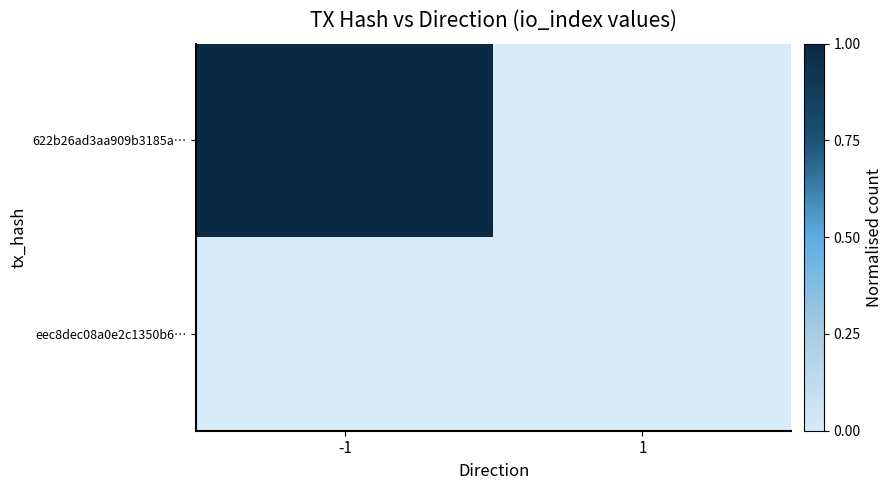

Between -1 and 1, which series saw the biggest shift?

622b26ad3aa909b3185a…